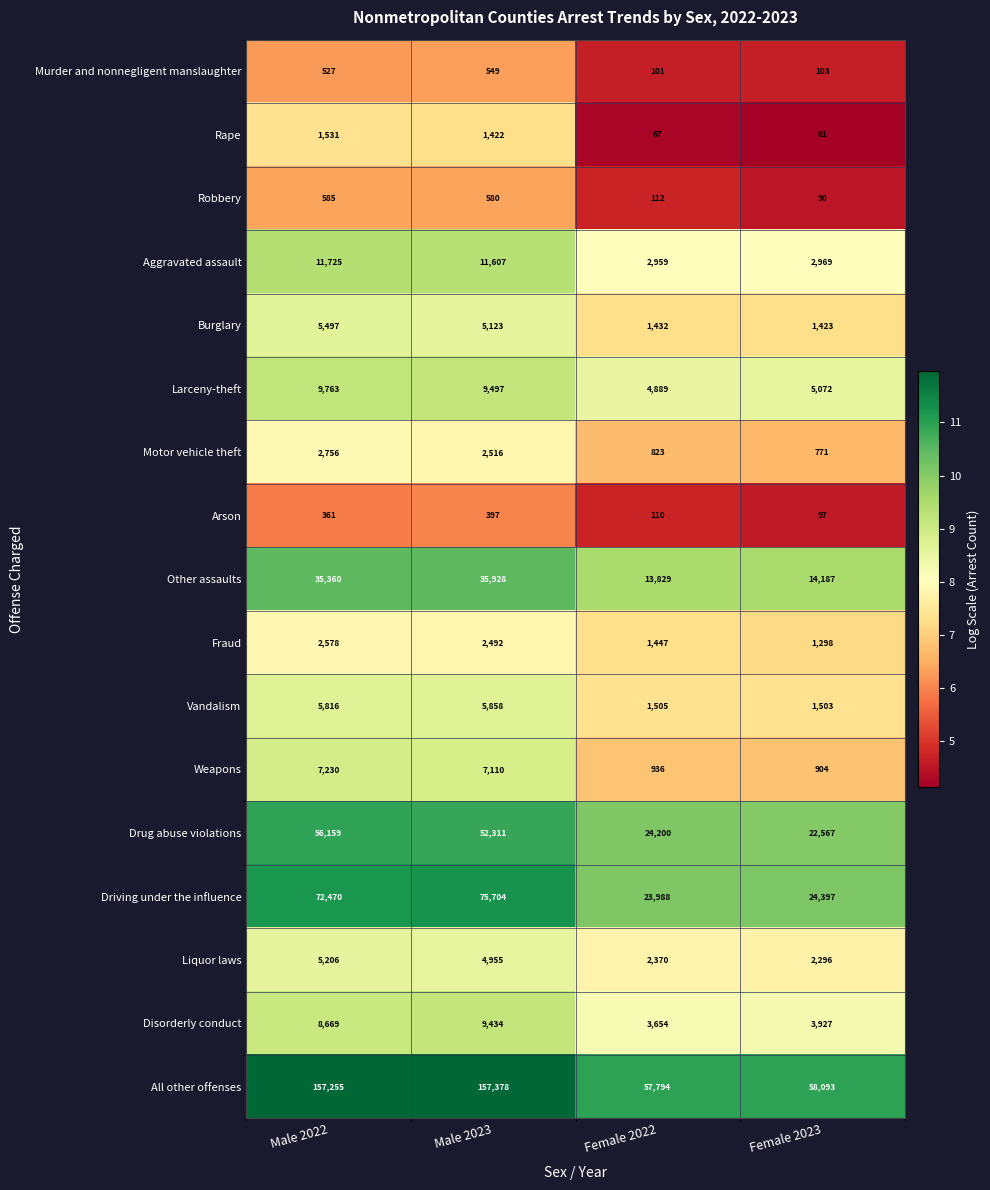

What is the maximum value shown in the chart?

157378